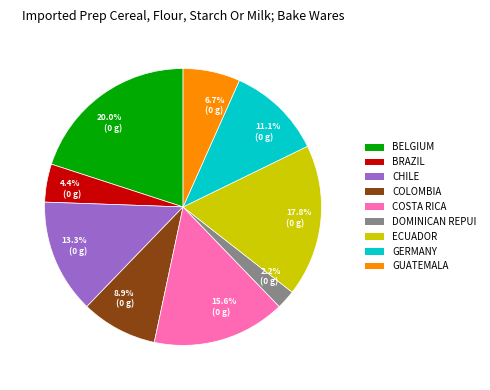

Is there any slice that represents more than half of the pie?

No